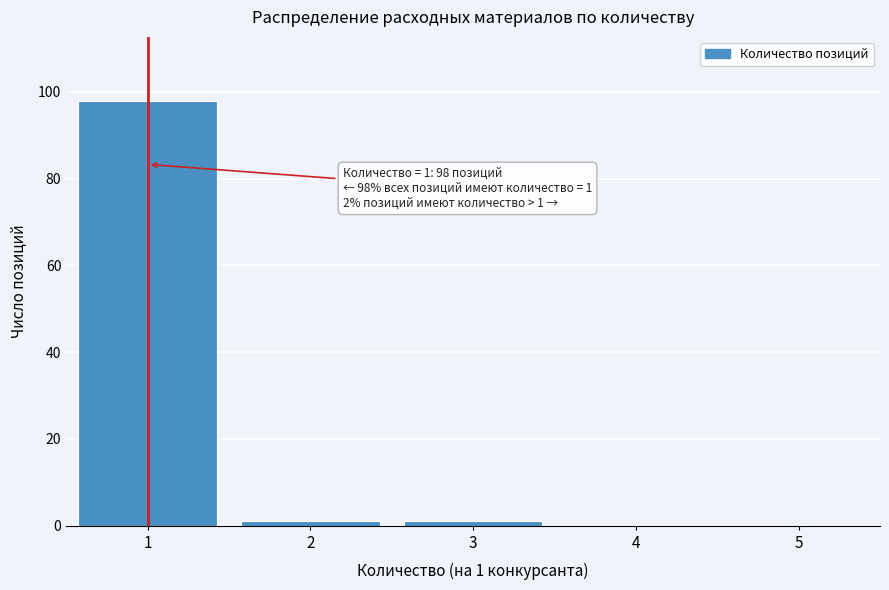

Reading right to left, transcribe all the data shown in this chart.

5=0	4=0	3=1	2=1	1=98